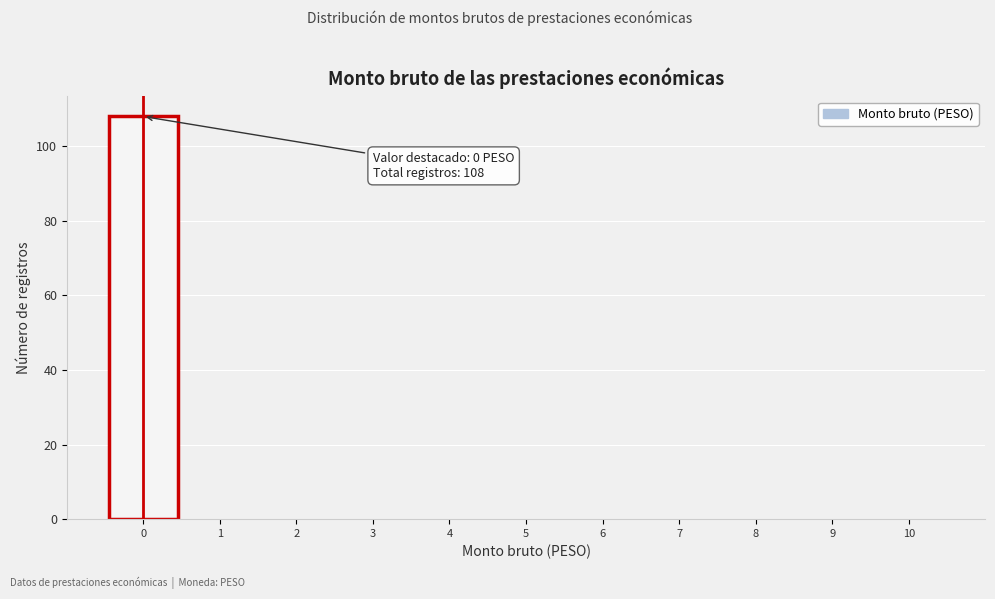

Which range on the x-axis has the tallest bar?

-0.5 to 0.5